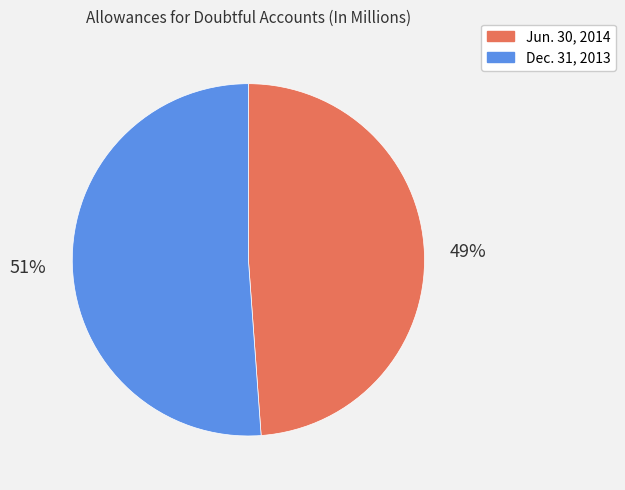

Is the sum of Jun. 30, 2014 and Dec. 31, 2013 greater than half?

Yes